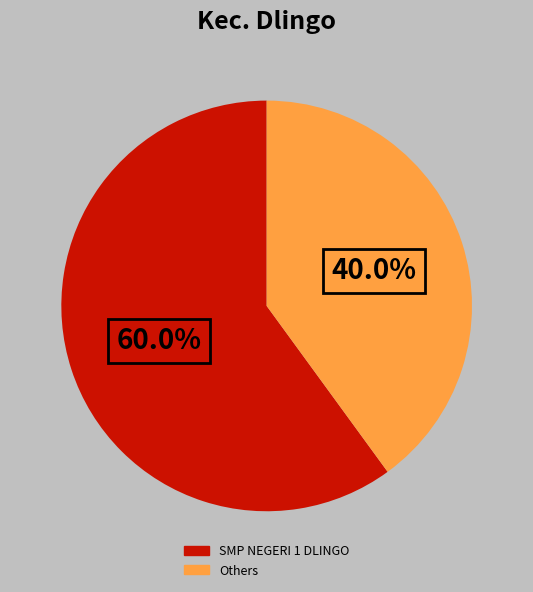

Rank the categories by value from highest to lowest.

SMP NEGERI 1 DLINGO, Others